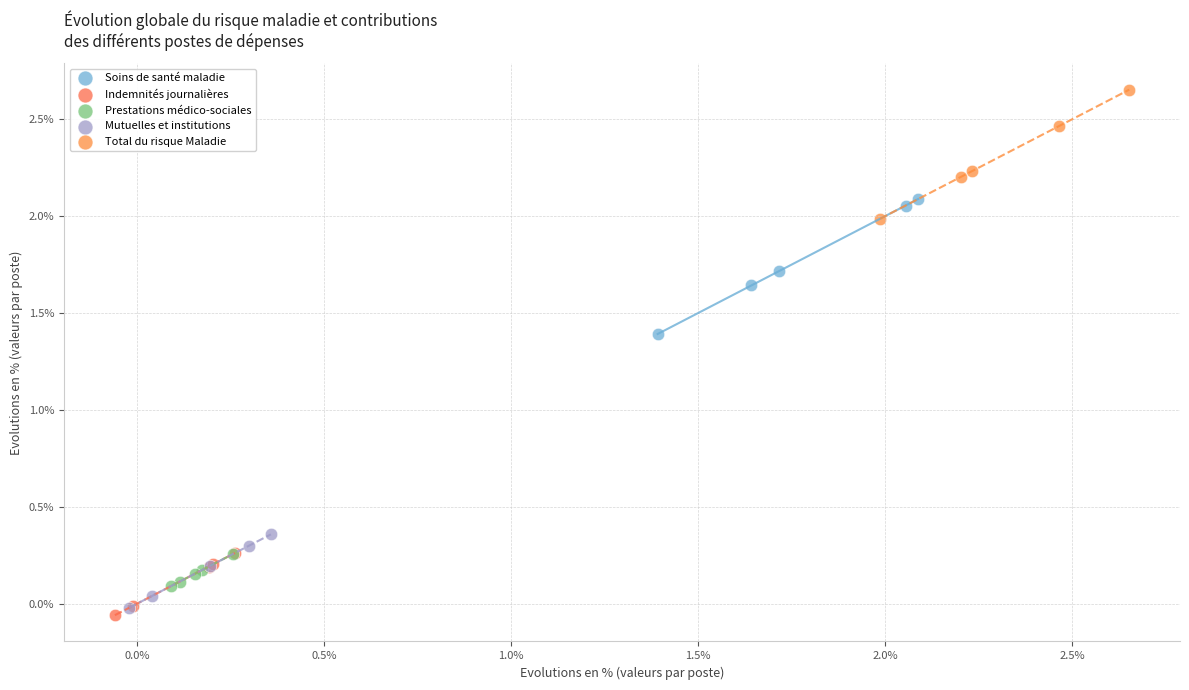

What are all the series names shown in the legend?

Soins de santé maladie, Indemnités journalières, Prestations médico-sociales, Mutuelles et institutions, Total du risque Maladie